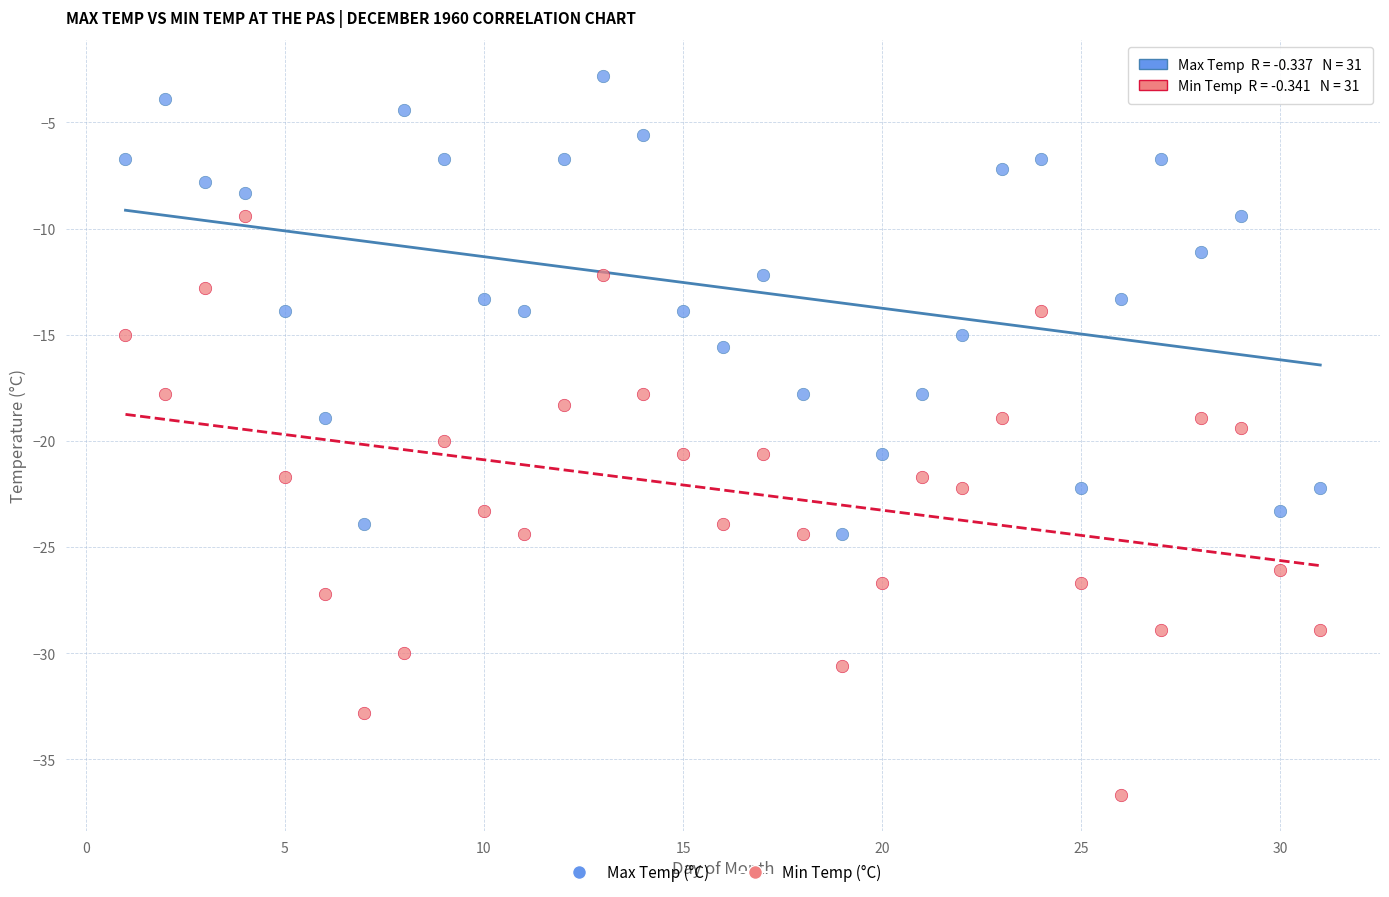

Across all data points, what is the range of Y values (max minus min)?

33.9